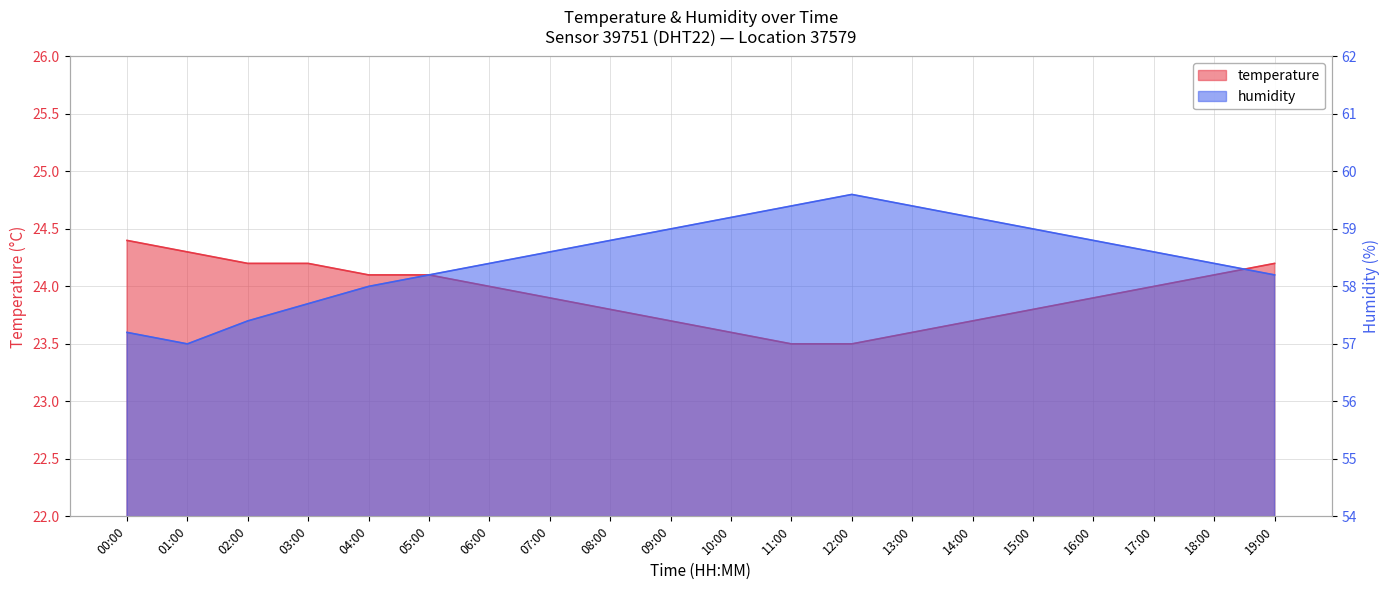

The value of temperature at 10:00 is 7.9. True or false?

False